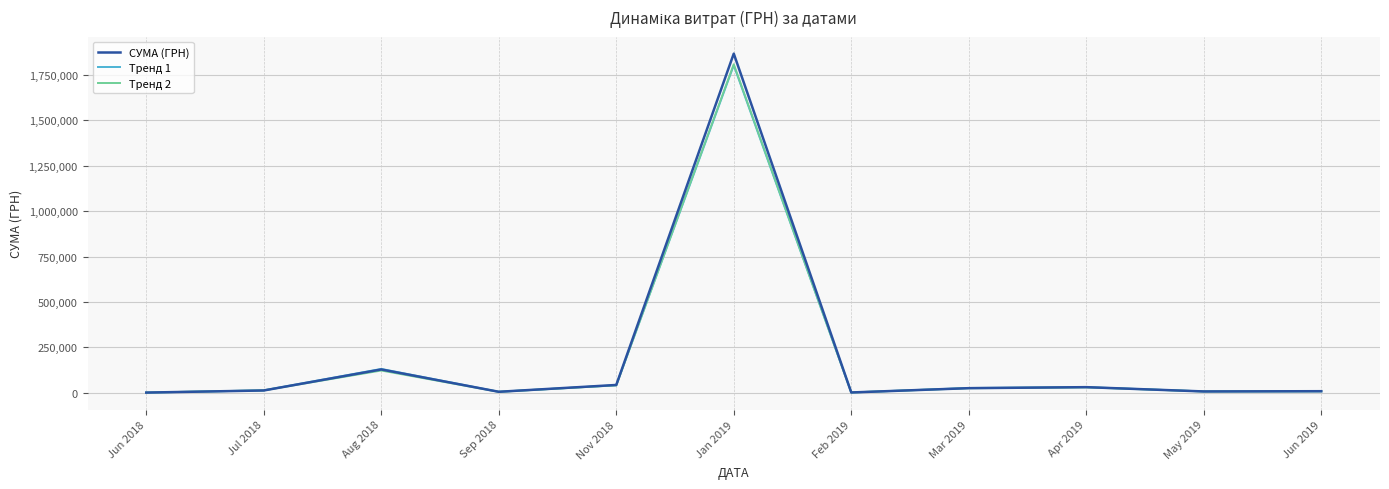

What is the greatest value displayed?

1868155.4